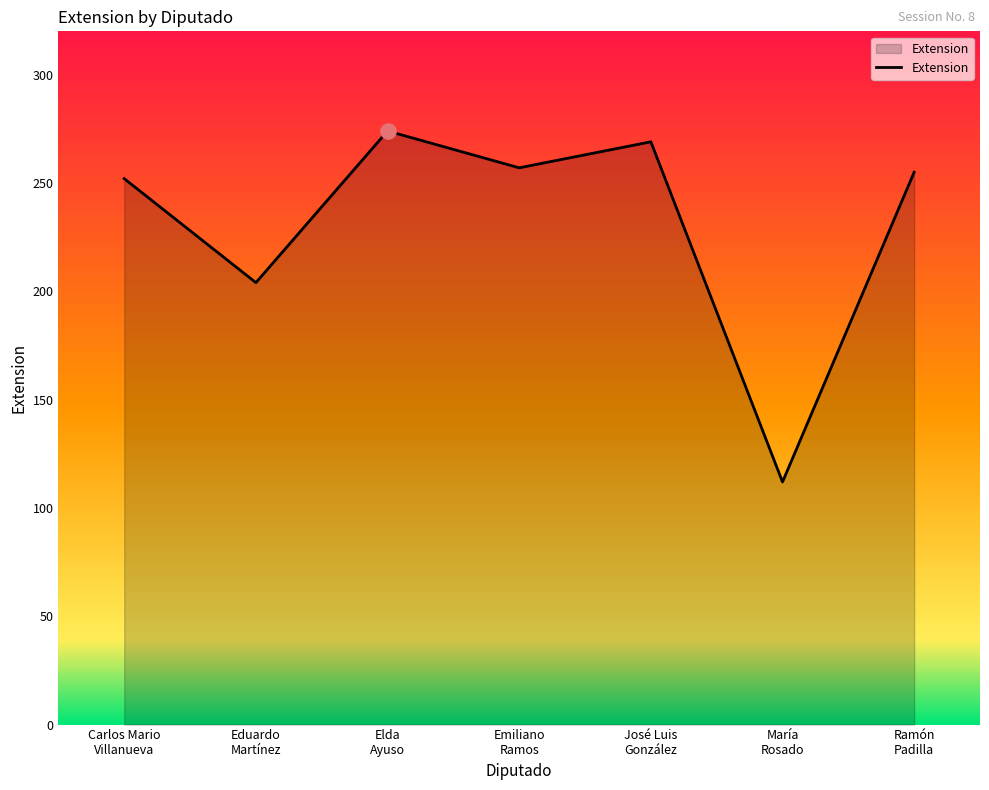

What is the change in value from Carlos Mario
Villanueva to Ramón
Padilla?

+3